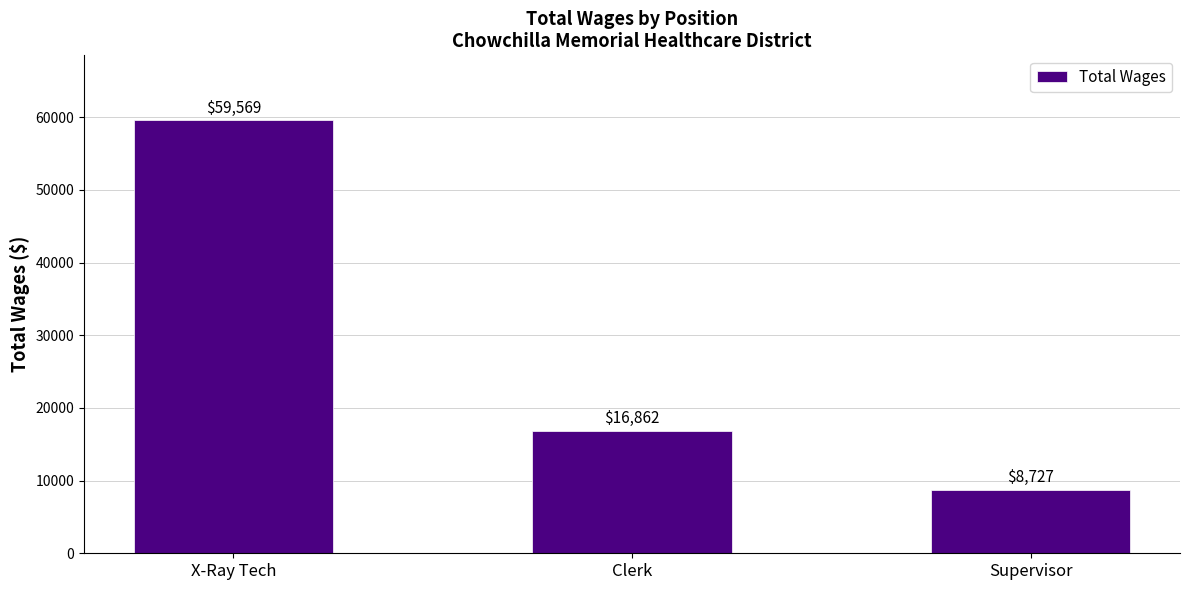

What is the sum of the values at Supervisor and Clerk?

25589